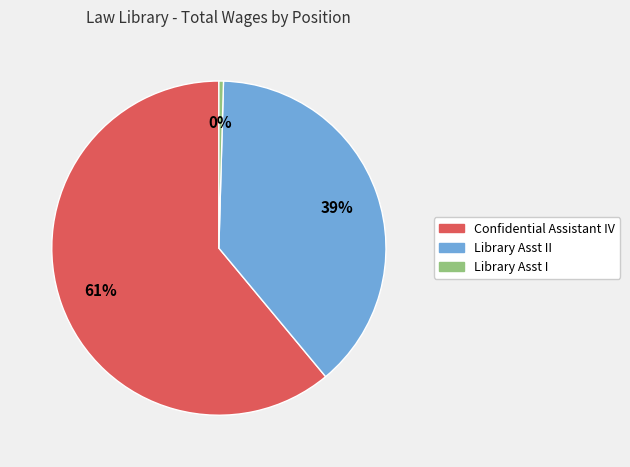

To the nearest percent, what is the difference between the largest and smallest slice percentages?

61%